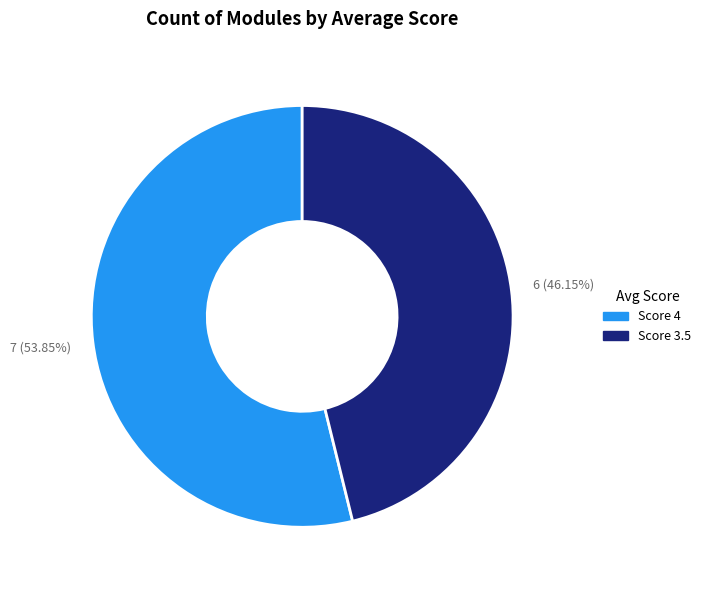

Does Score 4 represent more than half of the total?

Yes